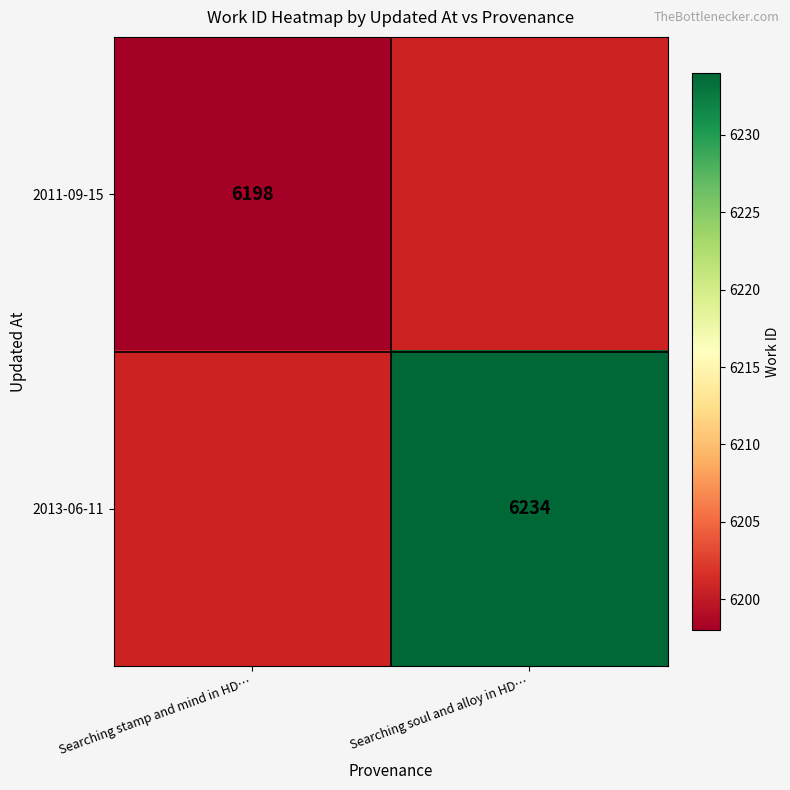

Which has a higher value, Searching stamp and mind in HD… or Searching soul and alloy in HD…?

Searching soul and alloy in HD…